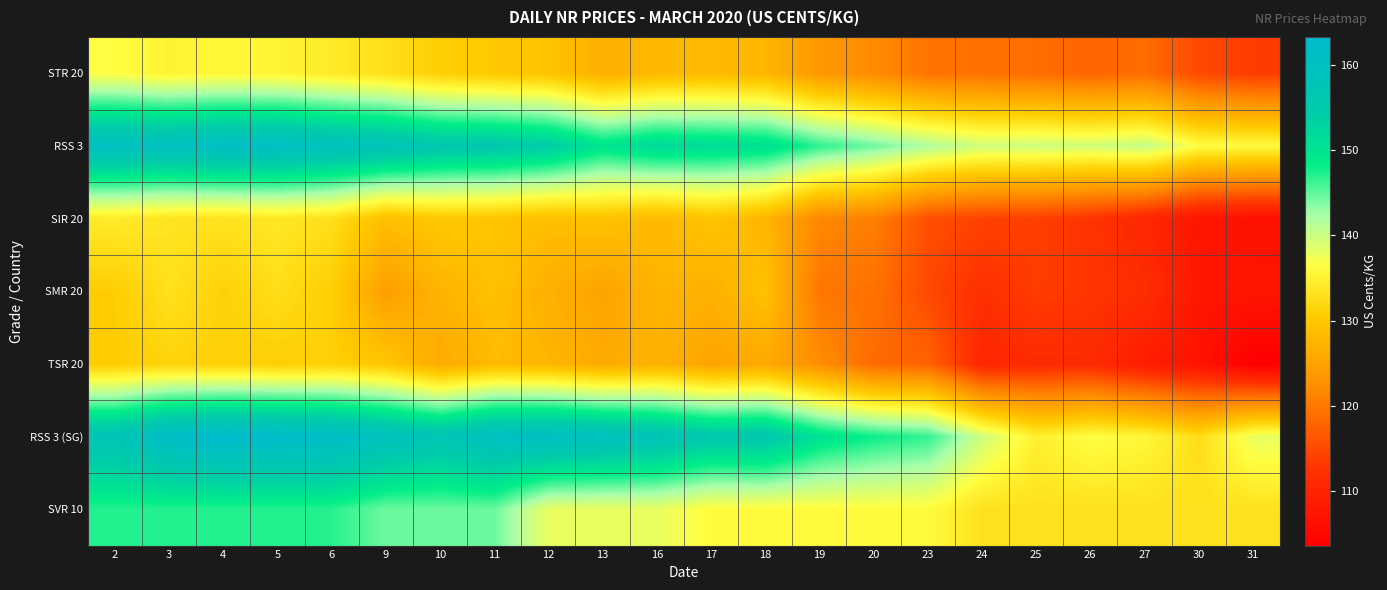

Which has a higher value, 16 or 6?

6